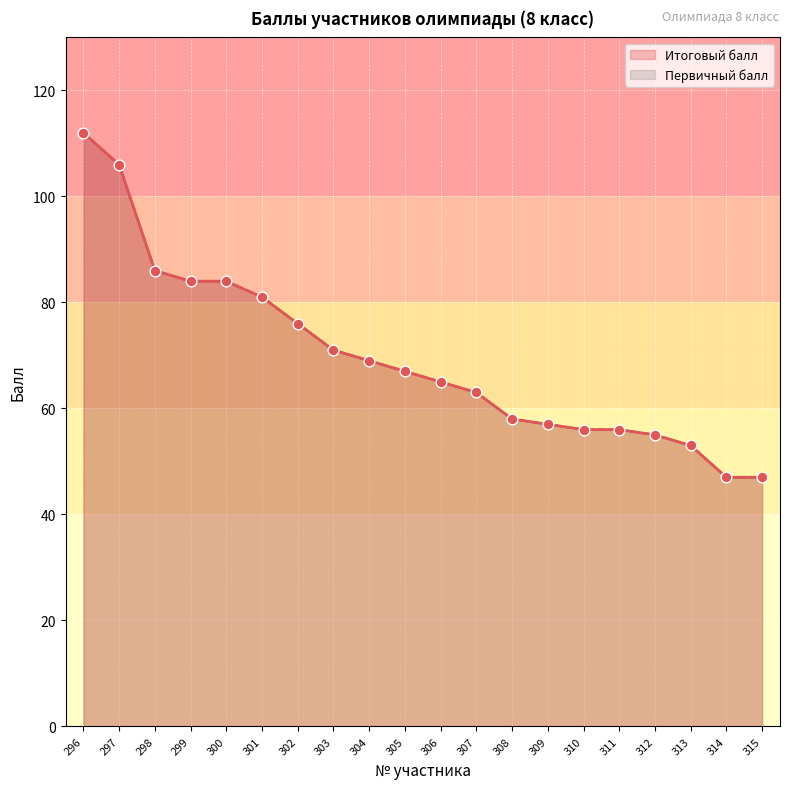

Is the value of Итоговый балл at 307 greater than the value of Первичный балл at 315?

Yes